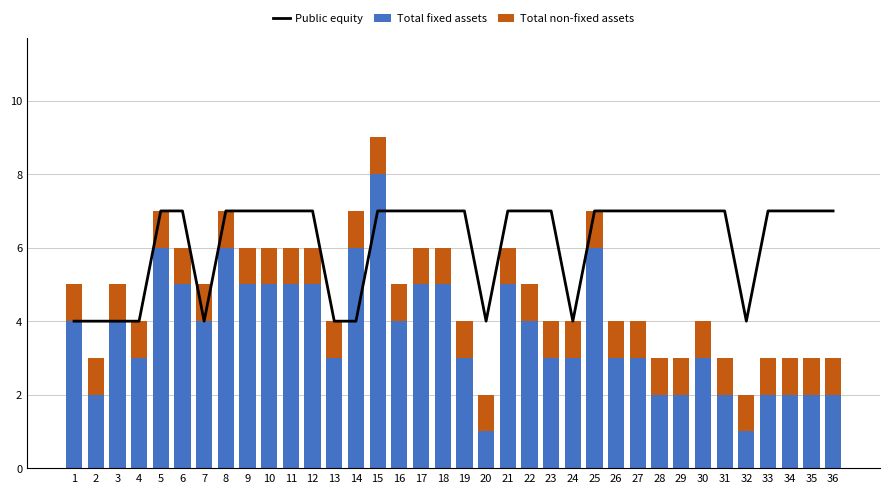

How many values in the Total fixed assets series are below 4?

18